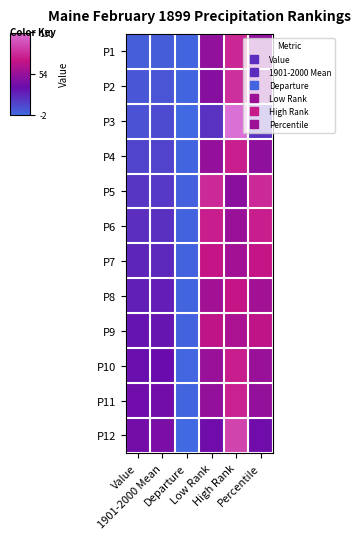

Reading left to right, transcribe all the data shown in this chart.

P1: Value=2.5	1901-2000 Mean=2.8	Departure=-0.3	Low Rank=51.0	High Rank=80.0	Percentile=50.0
P2: Value=5.3	1901-2000 Mean=6.1	Departure=-0.8	Low Rank=47.0	High Rank=84.0	Percentile=50.0
P3: Value=7.4	1901-2000 Mean=9.6	Departure=-2.2	Low Rank=20.0	High Rank=110.0	Percentile=20.0
P4: Value=12.8	1901-2000 Mean=13.5	Departure=-0.8	Low Rank=53.0	High Rank=77.0	Percentile=50.0
P5: Value=18.6	1901-2000 Mean=17.2	Departure=1.4	Low Rank=81.0	High Rank=49.0	Percentile=81.0
P6: Value=21.6	1901-2000 Mean=20.9	Departure=0.7	Low Rank=76.0	High Rank=54.0	Percentile=76.0
P7: Value=25.2	1901-2000 Mean=24.4	Departure=0.8	Low Rank=72.0	High Rank=58.0	Percentile=72.0
P8: Value=27.9	1901-2000 Mean=28.2	Departure=-0.3	Low Rank=58.0	High Rank=72.0	Percentile=58.0
P9: Value=32.4	1901-2000 Mean=31.9	Departure=0.5	Low Rank=69.0	High Rank=61.0	Percentile=69.0
P10: Value=34.4	1901-2000 Mean=35.3	Departure=-0.9	Low Rank=54.0	High Rank=76.0	Percentile=54.0
P11: Value=37.9	1901-2000 Mean=38.6	Departure=-0.8	Low Rank=52.0	High Rank=78.0	Percentile=52.0
P12: Value=39.9	1901-2000 Mean=42.0	Departure=-2.1	Low Rank=38.0	High Rank=92.0	Percentile=38.0